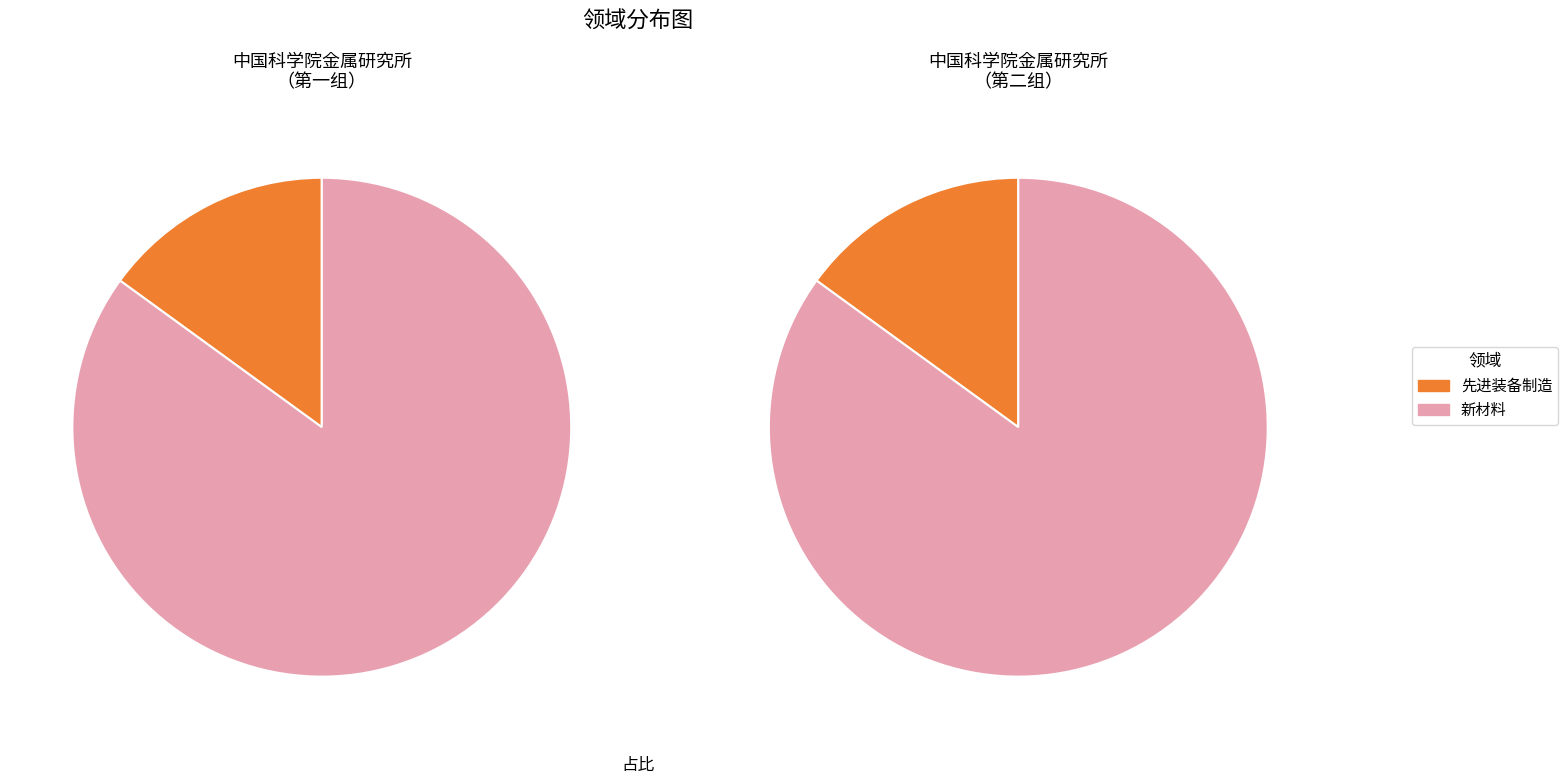

Rank the categories by value from lowest to highest.

先进装备制造, 新材料